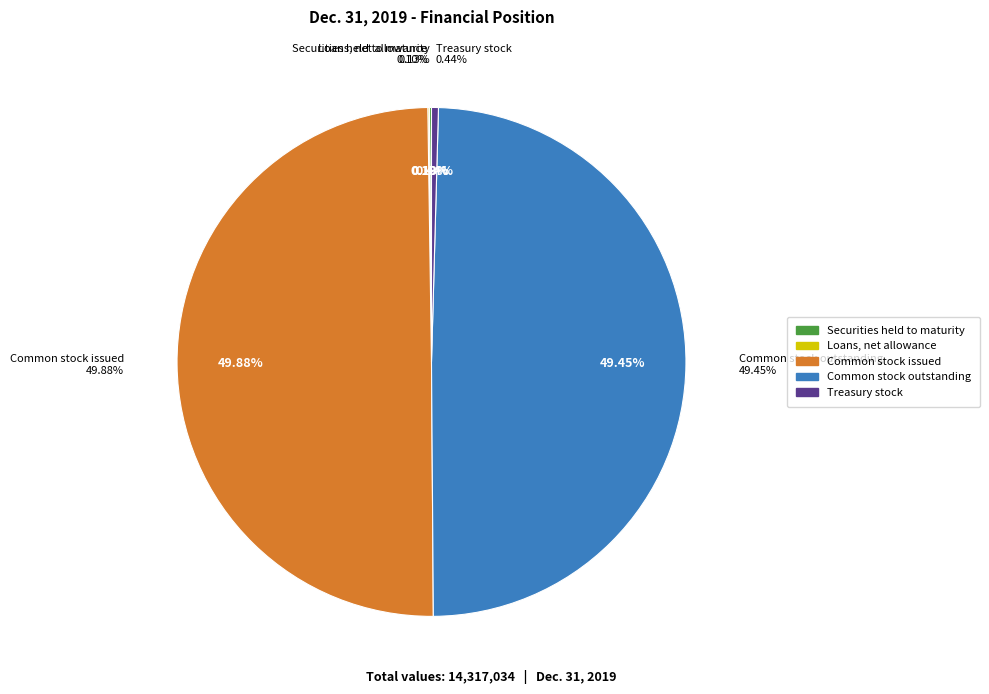

What is the change in value from Securities held to maturity, fair value to Loans, net allowance for loan losses?

-5446